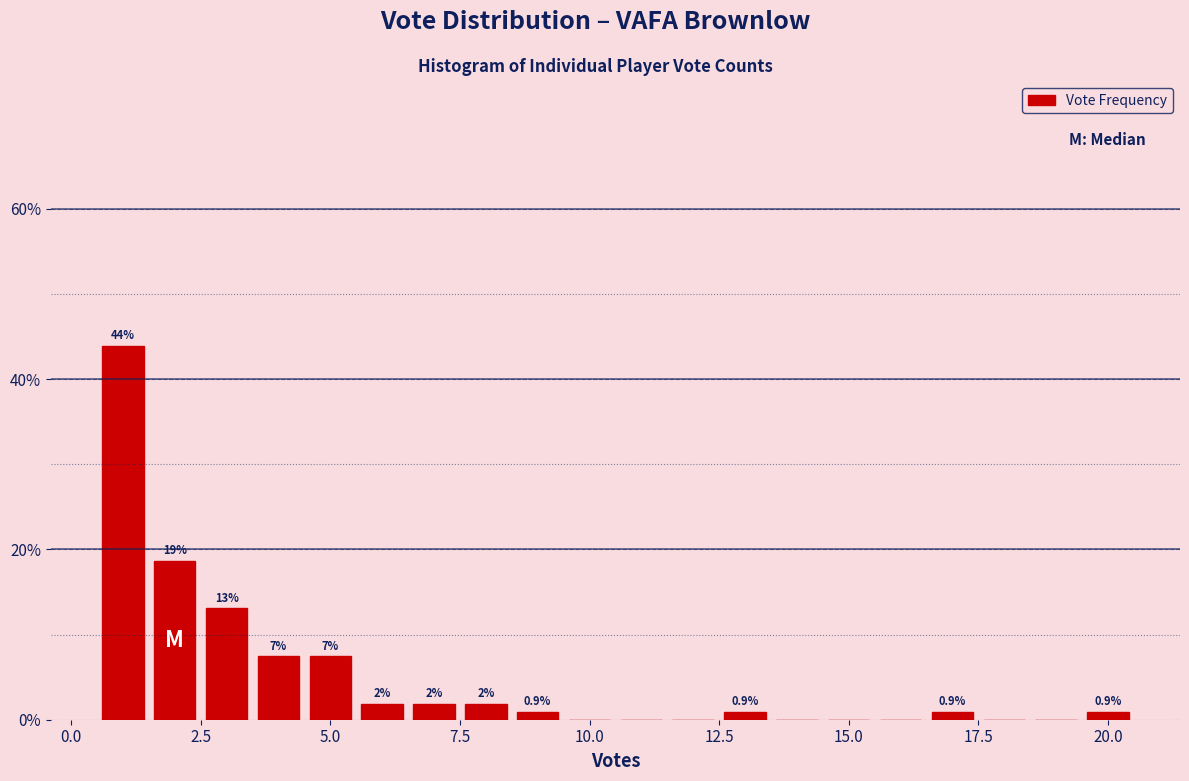

Around what value on the x-axis is the tallest bar? Give the approximate position of its centre, as read against the axis.

1.0